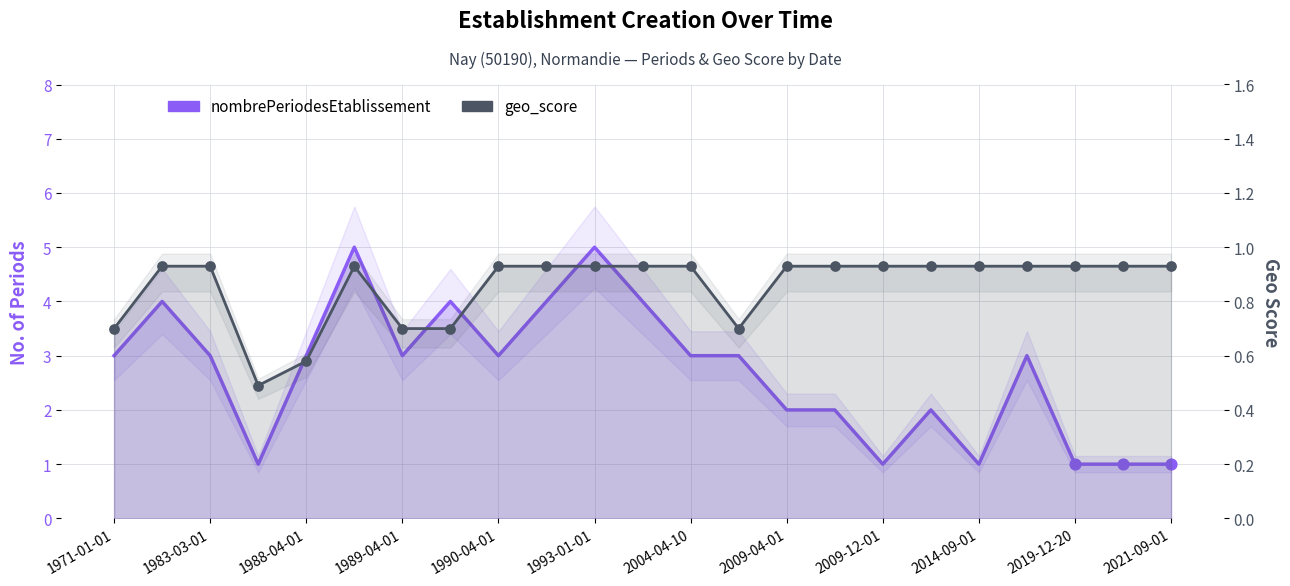

Which series has the largest Y range (max minus min)?

nombrePeriodesEtablissement